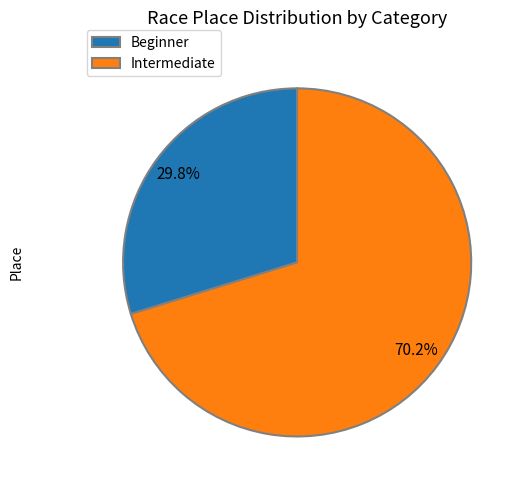

Which category accounts for the majority?

Intermediate